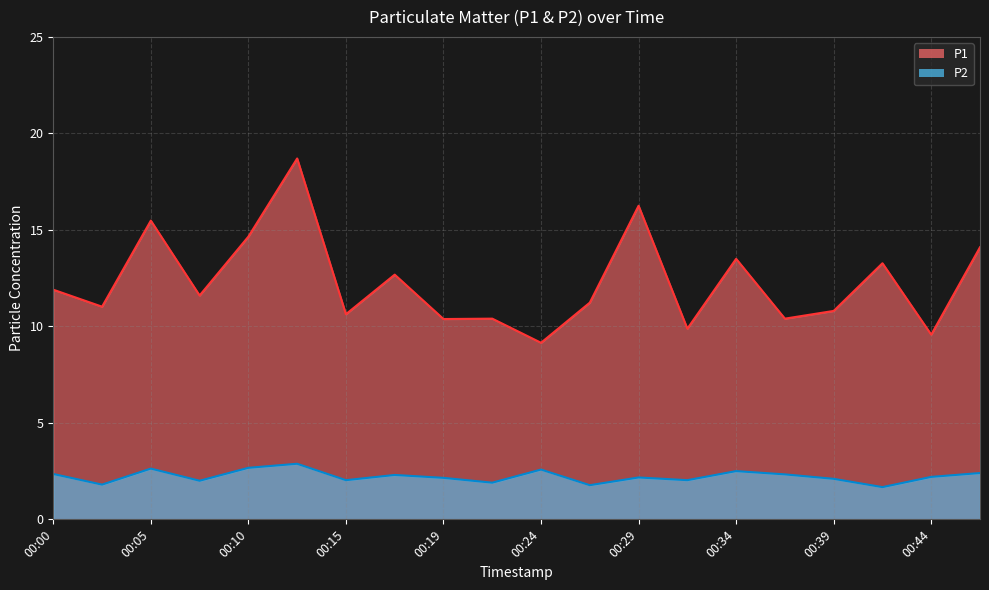

What is the difference between the P2 values at 00:32 and 00:36?

0.3